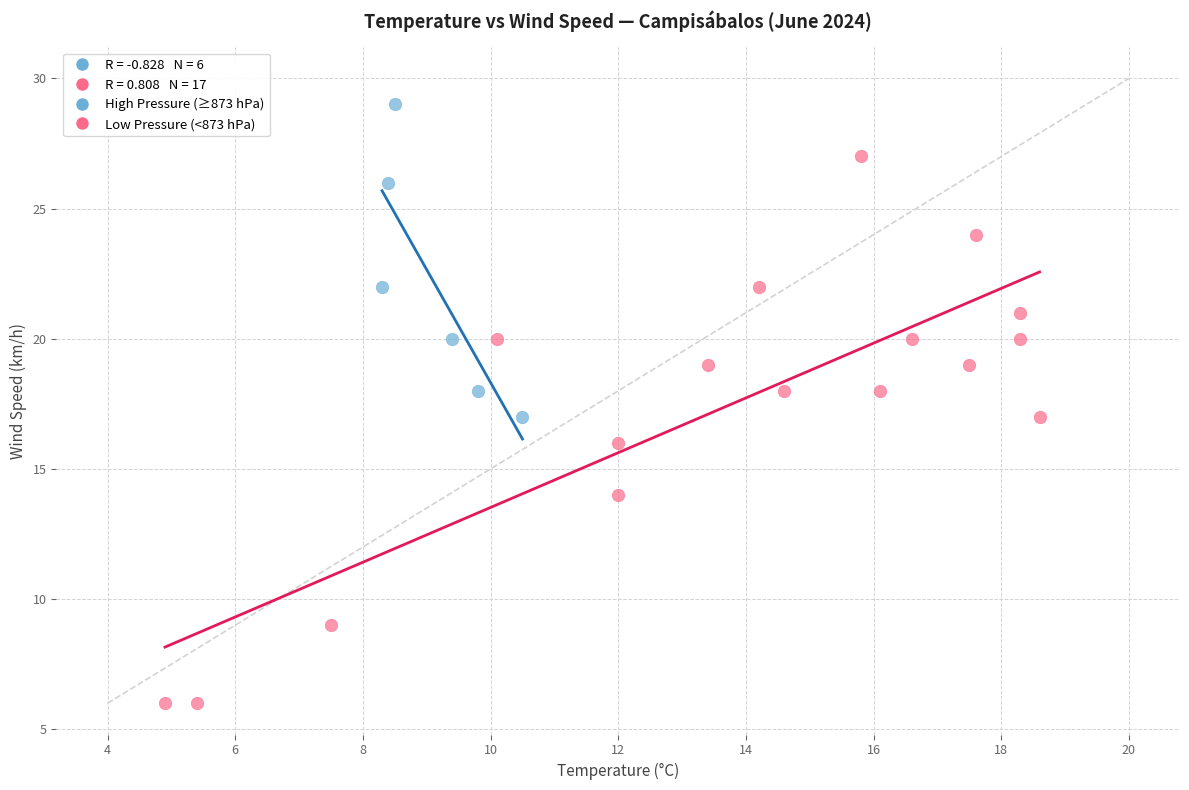

Which series contains the lowest Y value?

Low Pressure (<873 hPa)